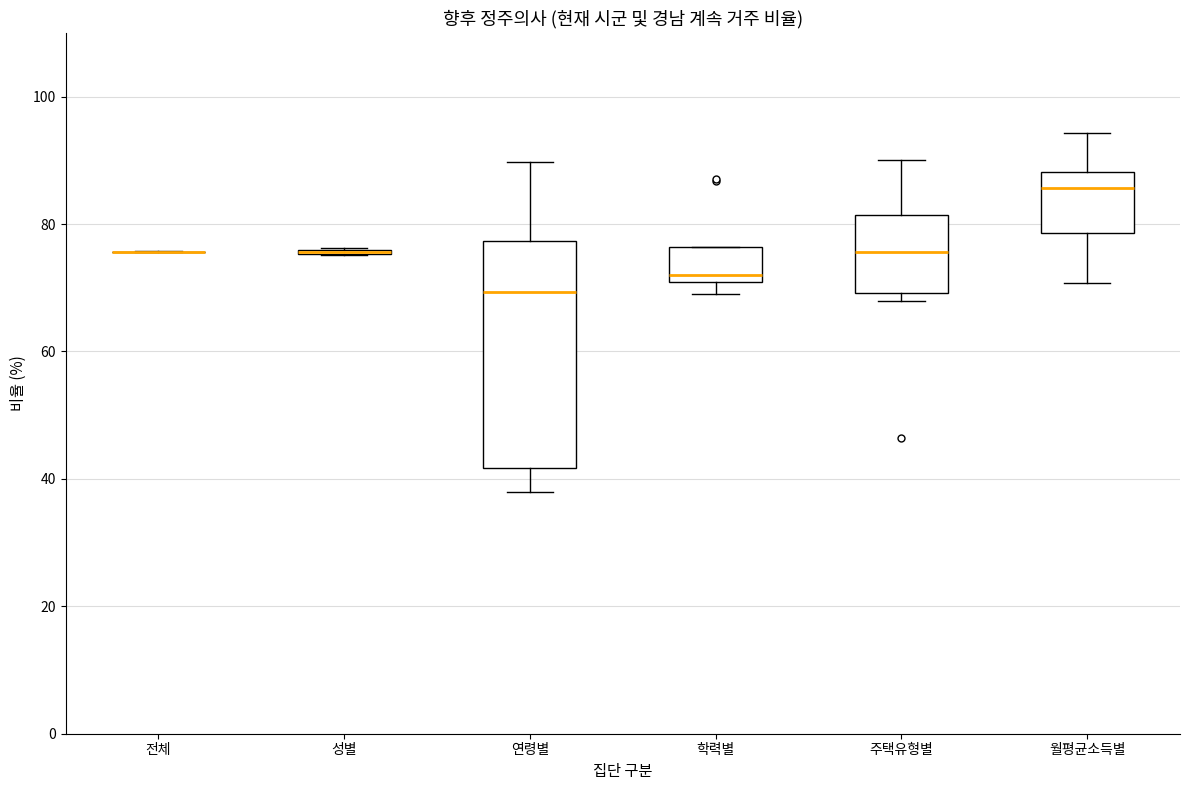

Reading left to right, read every box against the y-axis: the position of its median line, the range the box covers, and the ends of its whiskers. The values are not printed on the chart, so give them approximately, as read against the axis.

전체: box collapsed to a line at 76, whiskers 76 to 76
성별: box collapsed to a line at 76, whiskers 76 to 76
연령별: median 70, box 42 to 78, whiskers 38 to 90
학력별: median 72, box 70 to 76, whiskers 70 (just below the box's lower edge) to 76
주택유형별: median 76, box 70 to 82, whiskers 68 to 90
월평균소득별: median 86, box 78 to 88, whiskers 70 to 94